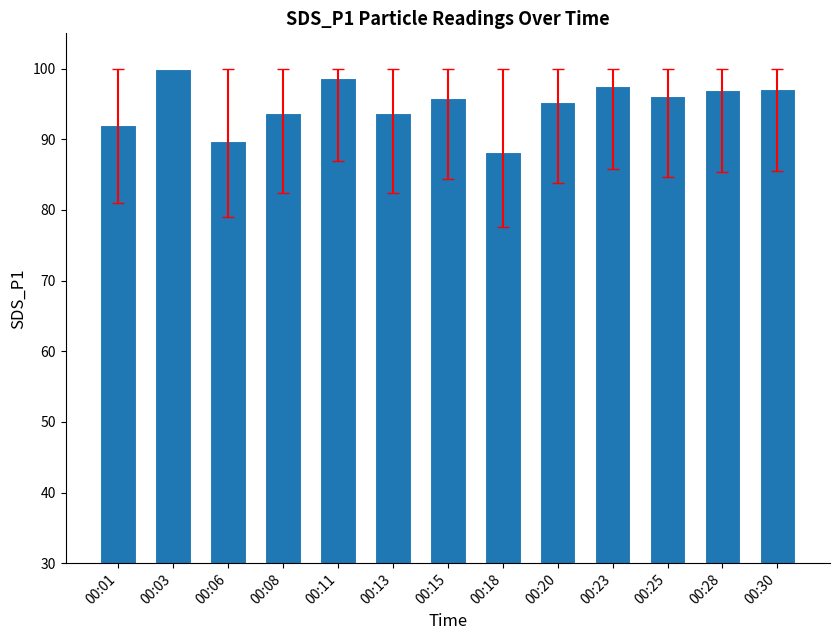

The chart shows a value of 140.2 at 00:30. True or false?

False